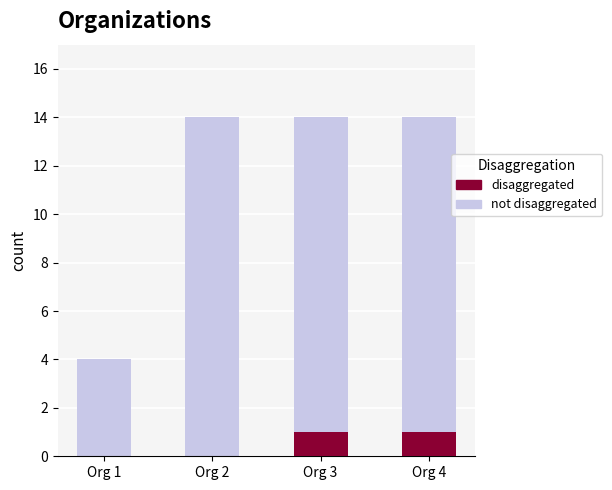

At which category is the sum across all series the highest?

Org 3